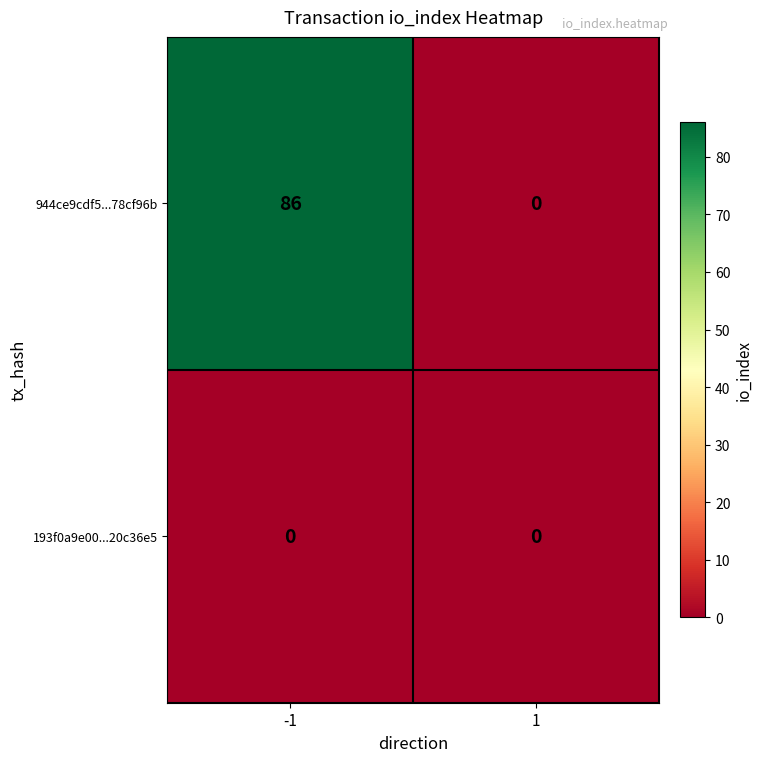

Which series has the largest range (max minus min)?

944ce9cdf5...78cf96b